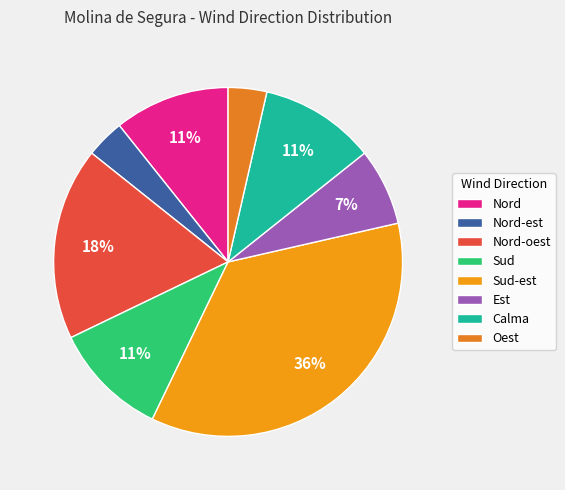

To the nearest percent, what is the difference between the largest and smallest slice percentages?

32%